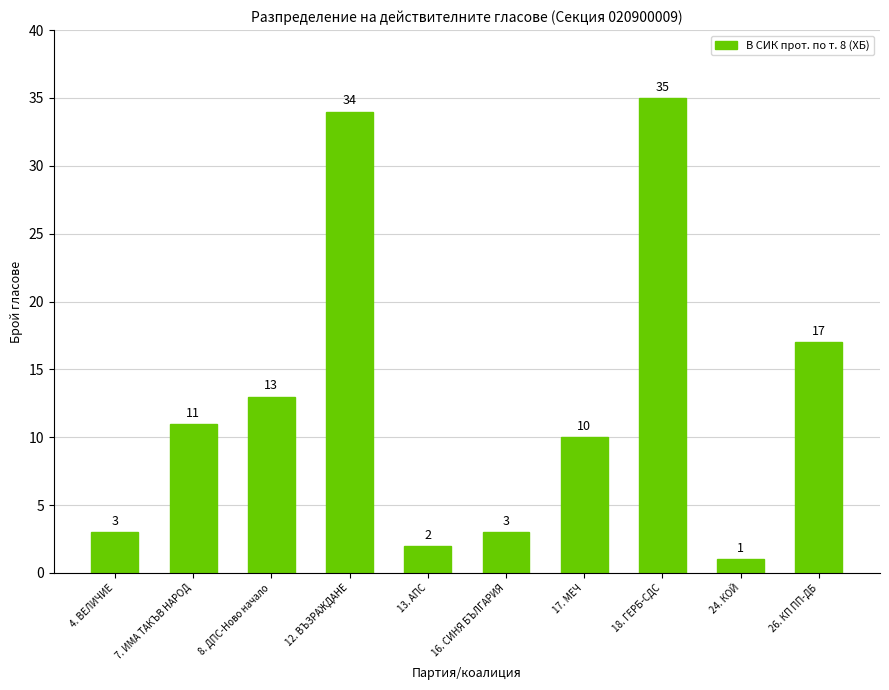

Which has a higher value, 26. КП ПП-ДБ or 12. ВЪЗРАЖДАНЕ?

12. ВЪЗРАЖДАНЕ